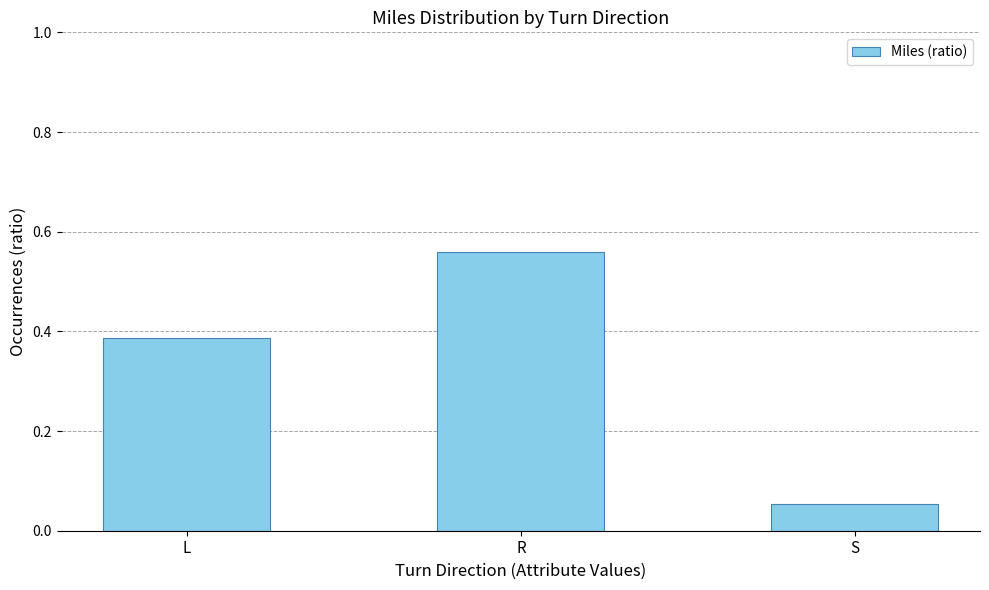

How many bars are there in total?

3